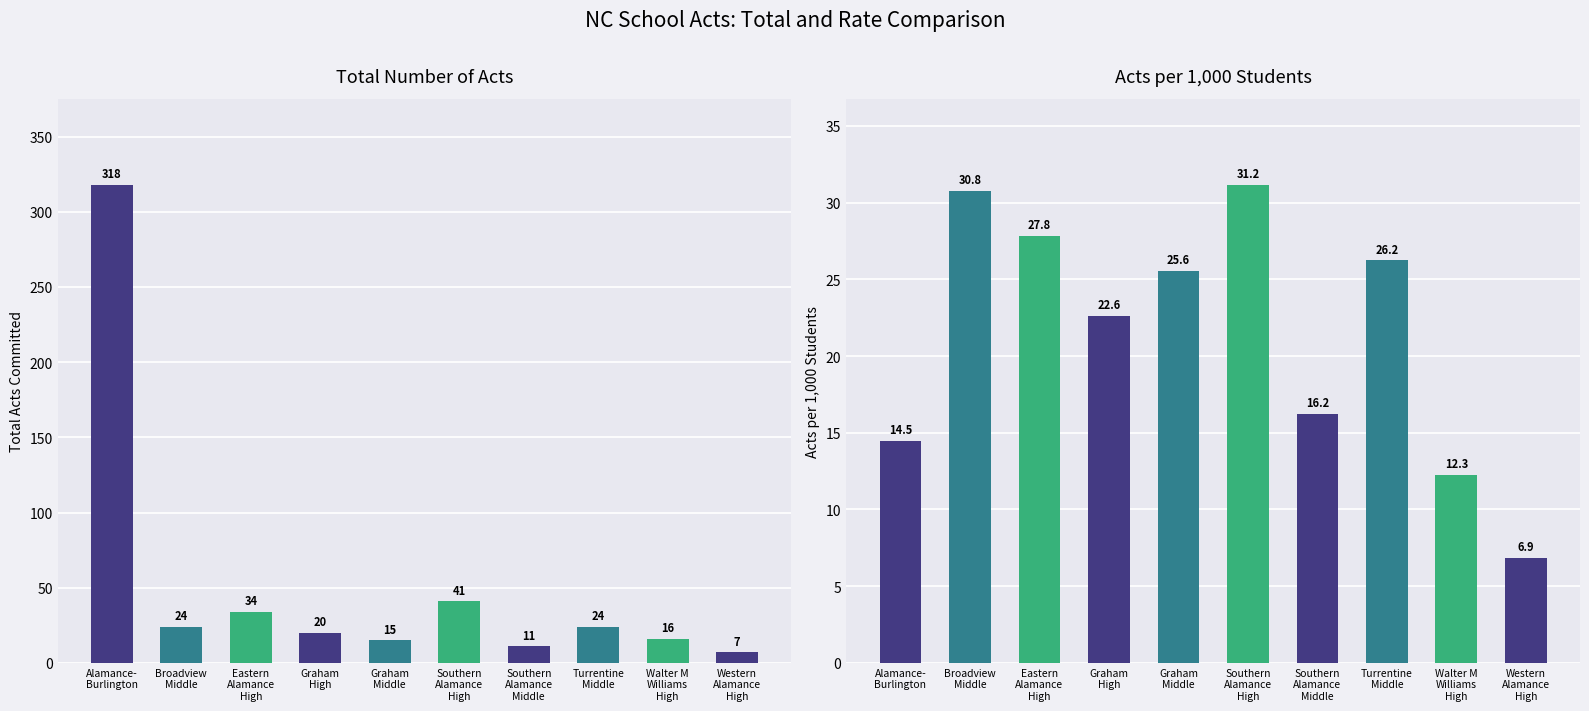

At which label is Total Acts closest to 162?

Southern
Alamance
High